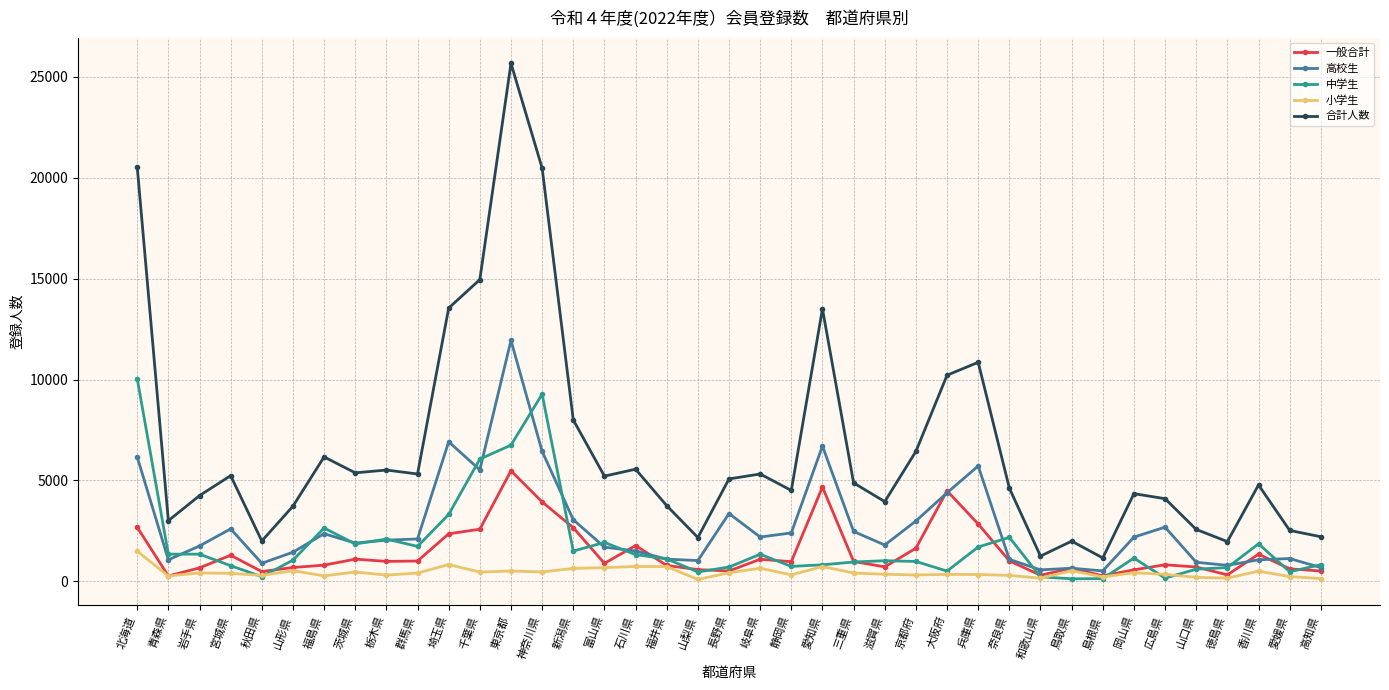

Rank the series by their maximum value, from lowest to highest.

小学生, 一般合計, 中学生, 高校生, 合計人数